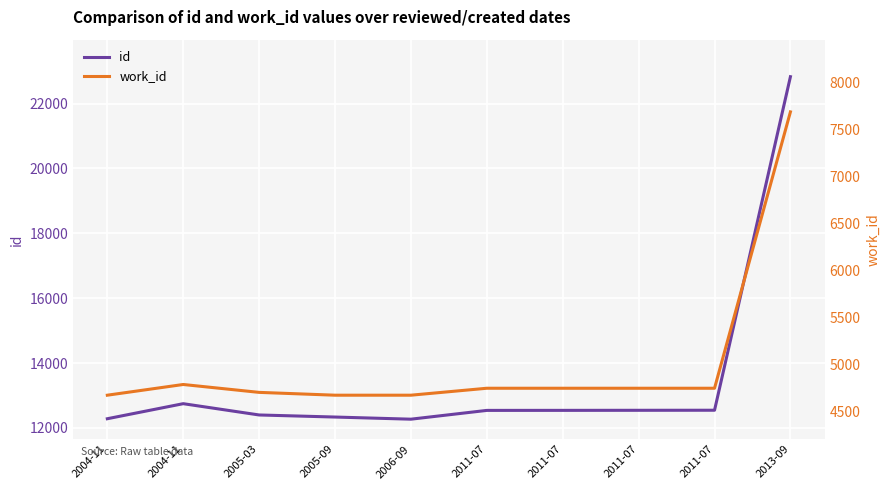

What is the difference between the highest and lowest values at 2011-07?

7795